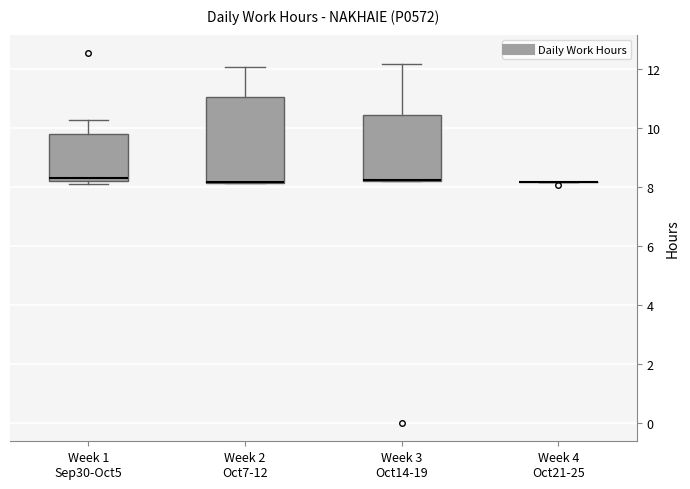

Which box is the tallest, from its lower edge to its upper edge?

Week 2 Oct7-12